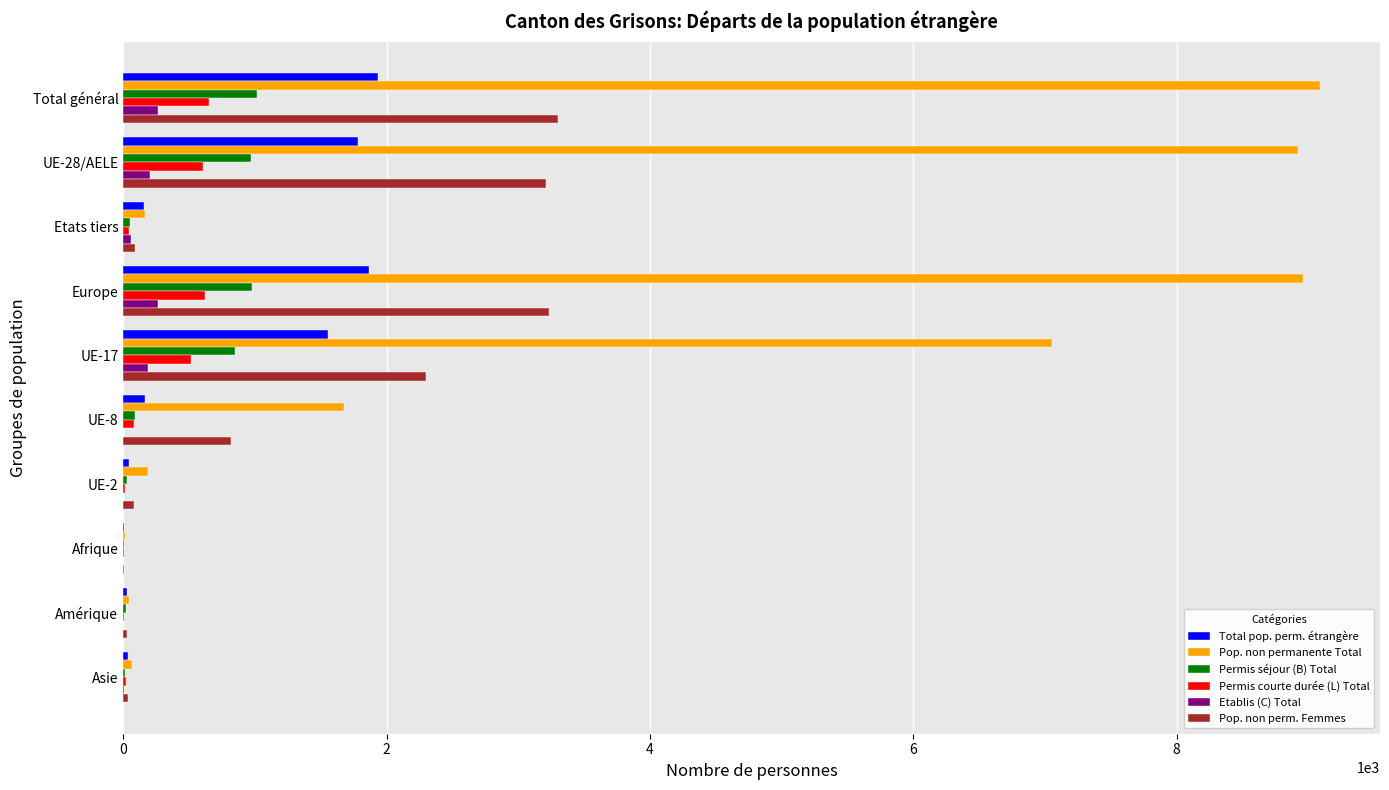

The Permis séjour (B) Total series shows 1488 at Total général. True or false?

False